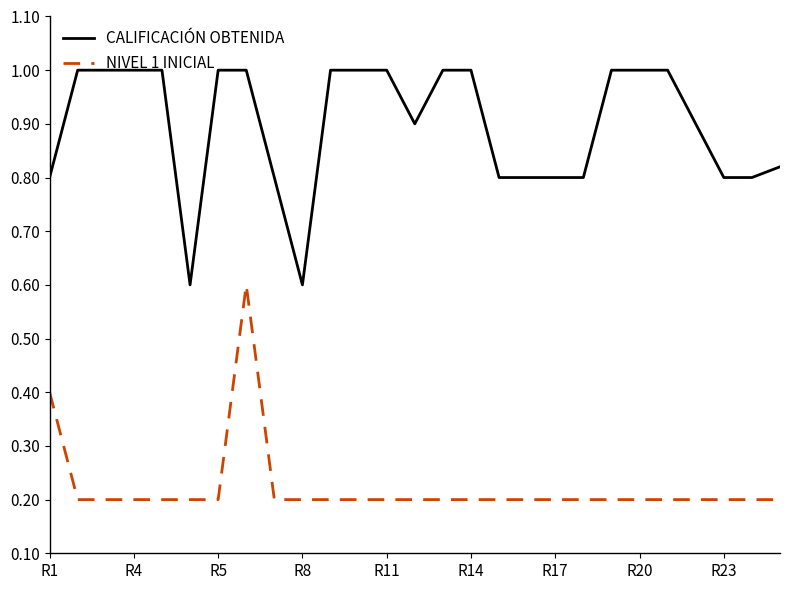

Which series has the largest total across all categories?

CALIFICACIÓN OBTENIDA